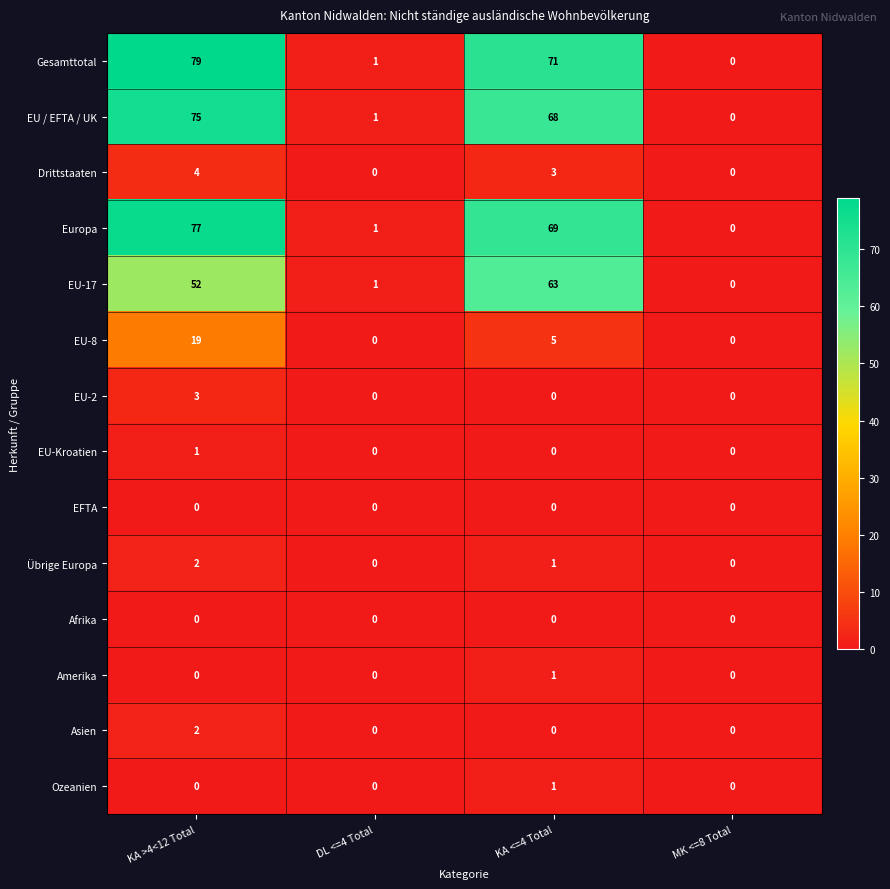

What is the highest value of the Europa series?

77